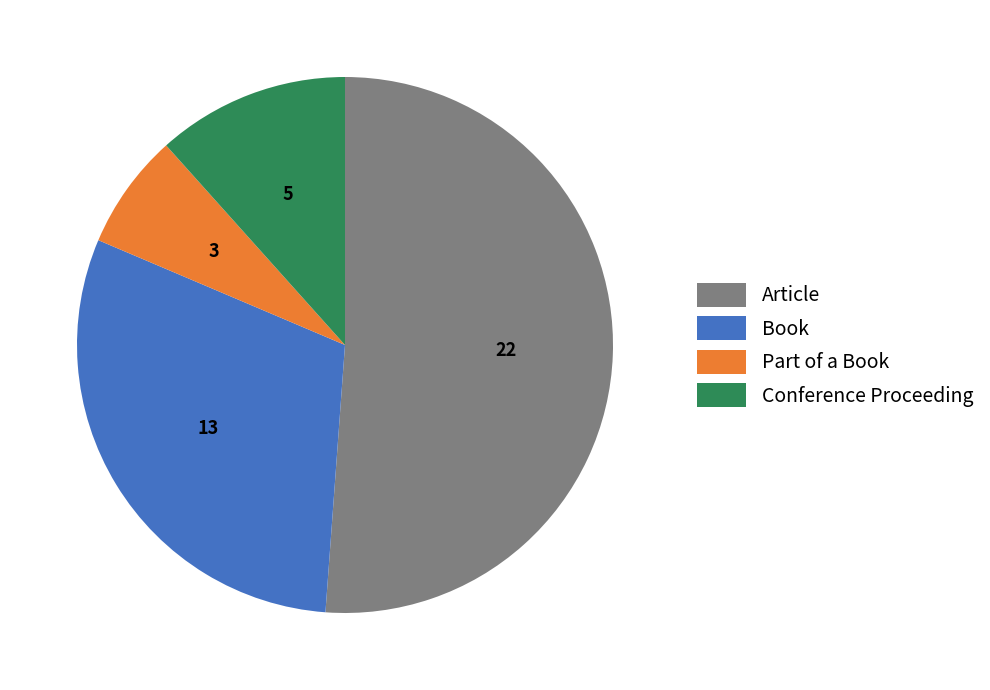

Which slice is the largest?

Article